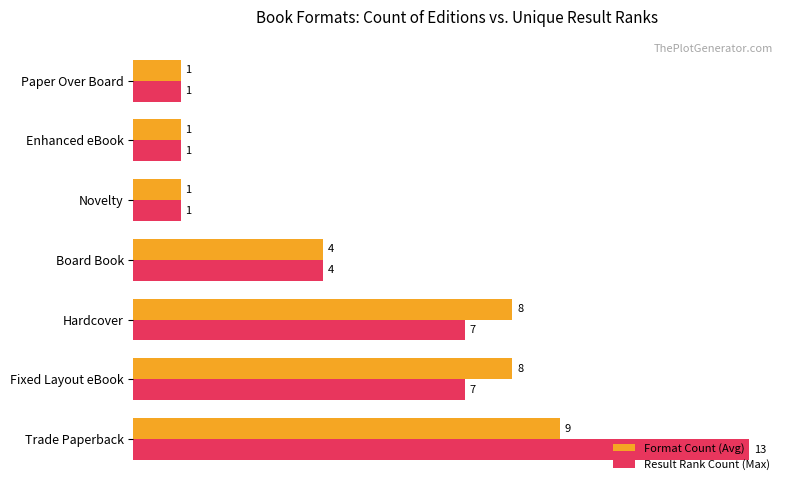

Which series has the largest total across all categories?

Result Rank Count (Max)